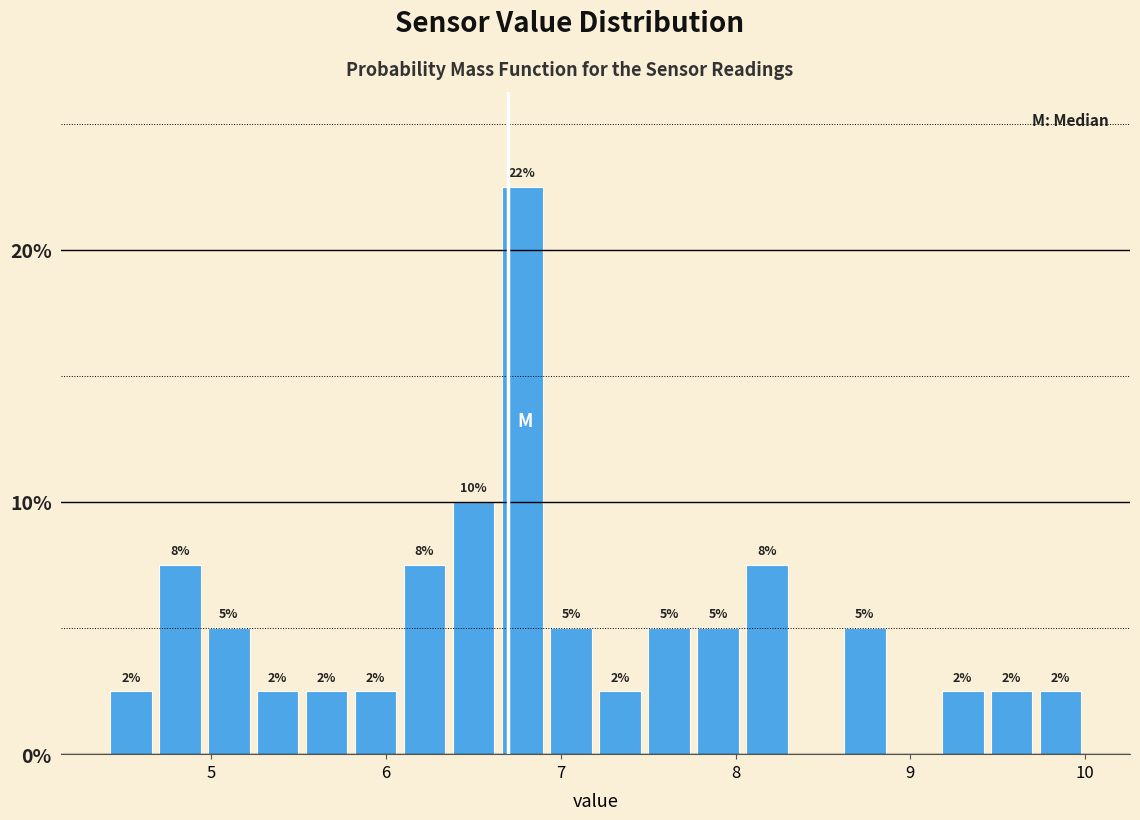

Around what value on the x-axis is the tallest bar? Give the approximate position of its centre, as read against the axis.

6.8